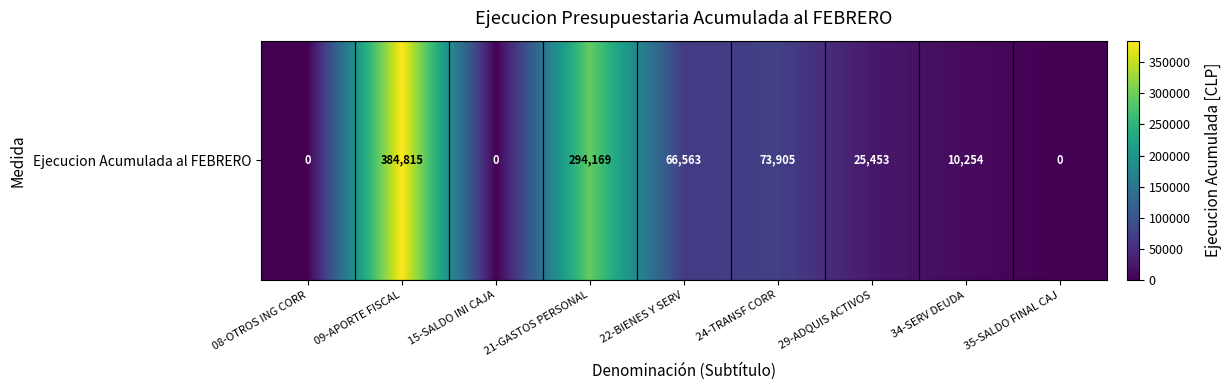

Which has a higher value, 29-ADQUIS ACTIVOS or 08-OTROS ING CORR?

29-ADQUIS ACTIVOS